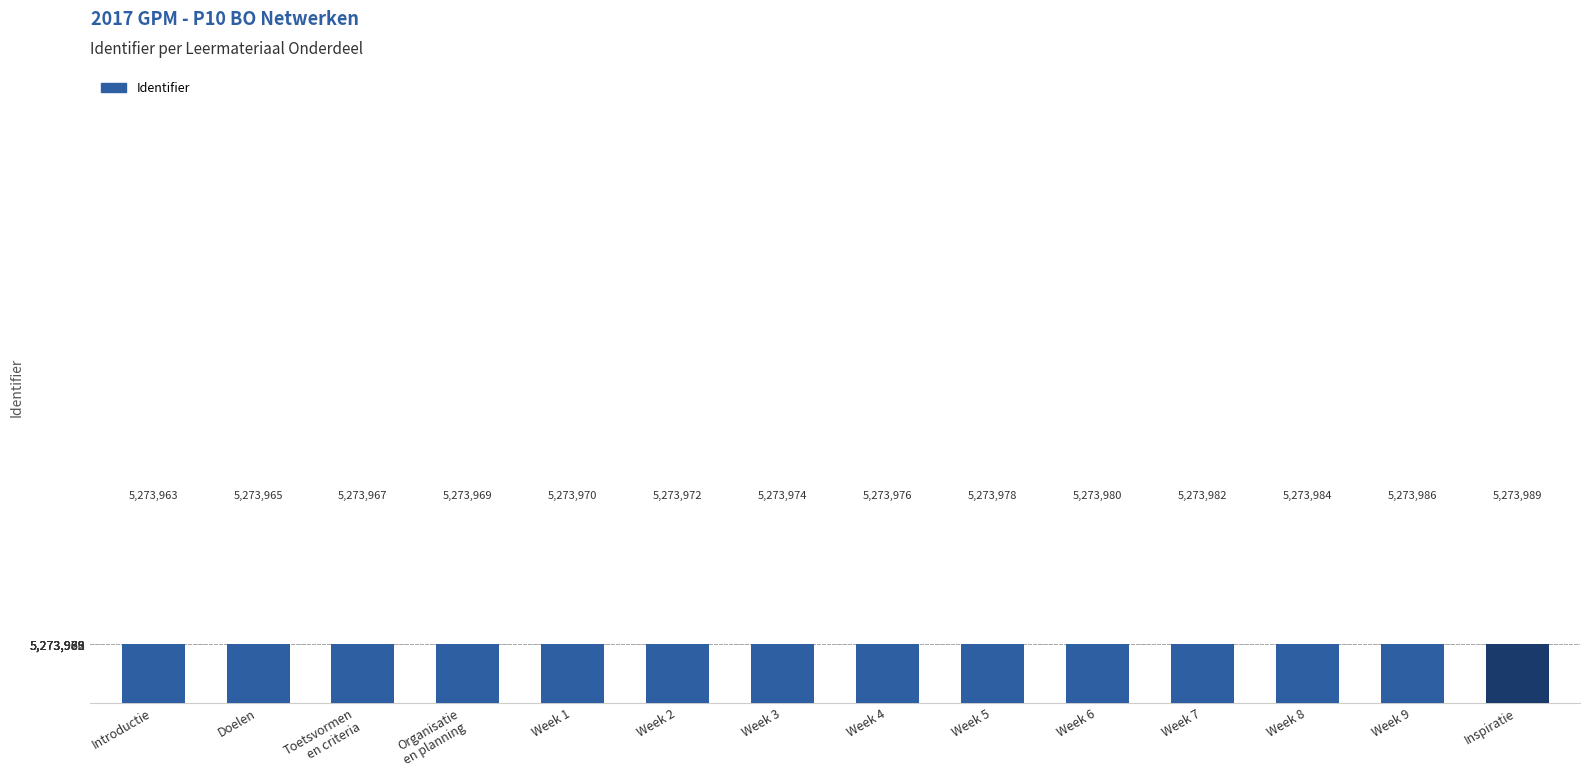

What is the smallest value displayed?

5273963